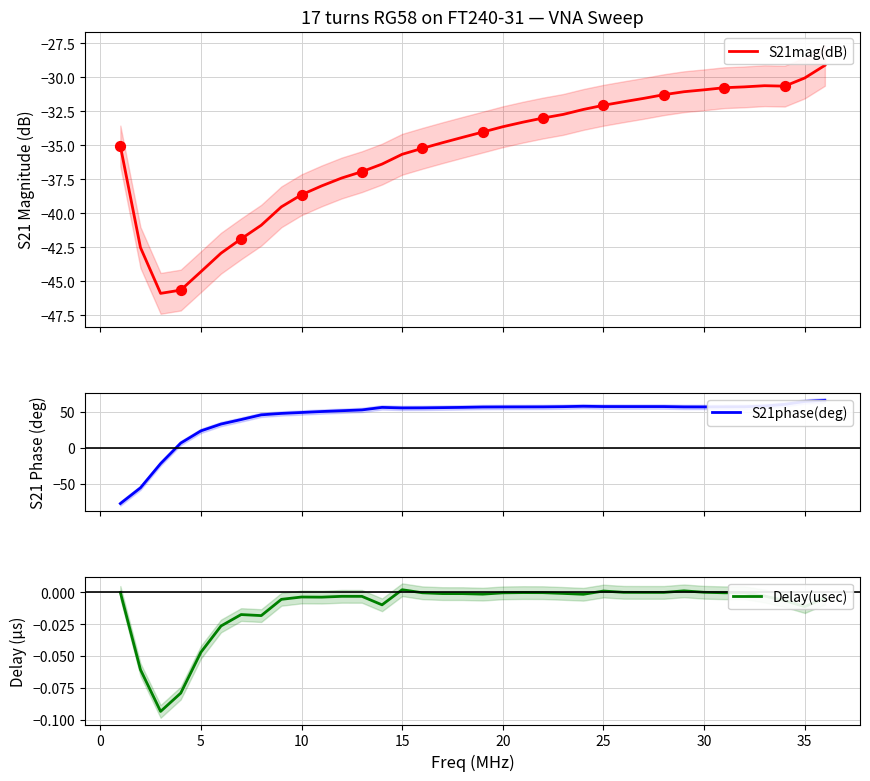

Which series has the largest total across all categories?

S21phase(deg)